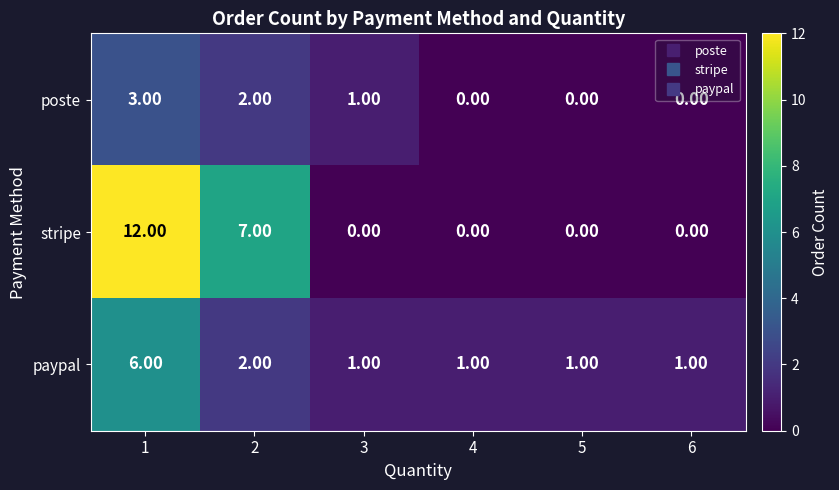

Which series has the widest spread of values?

stripe